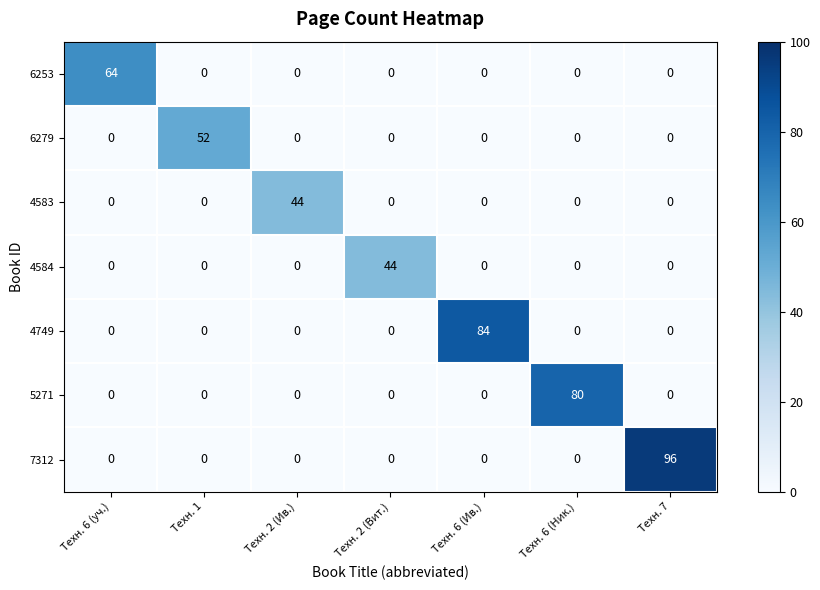

What is the sum of the 6279 values at Техн. 1 and Техн. 2 (Вит.)?

52